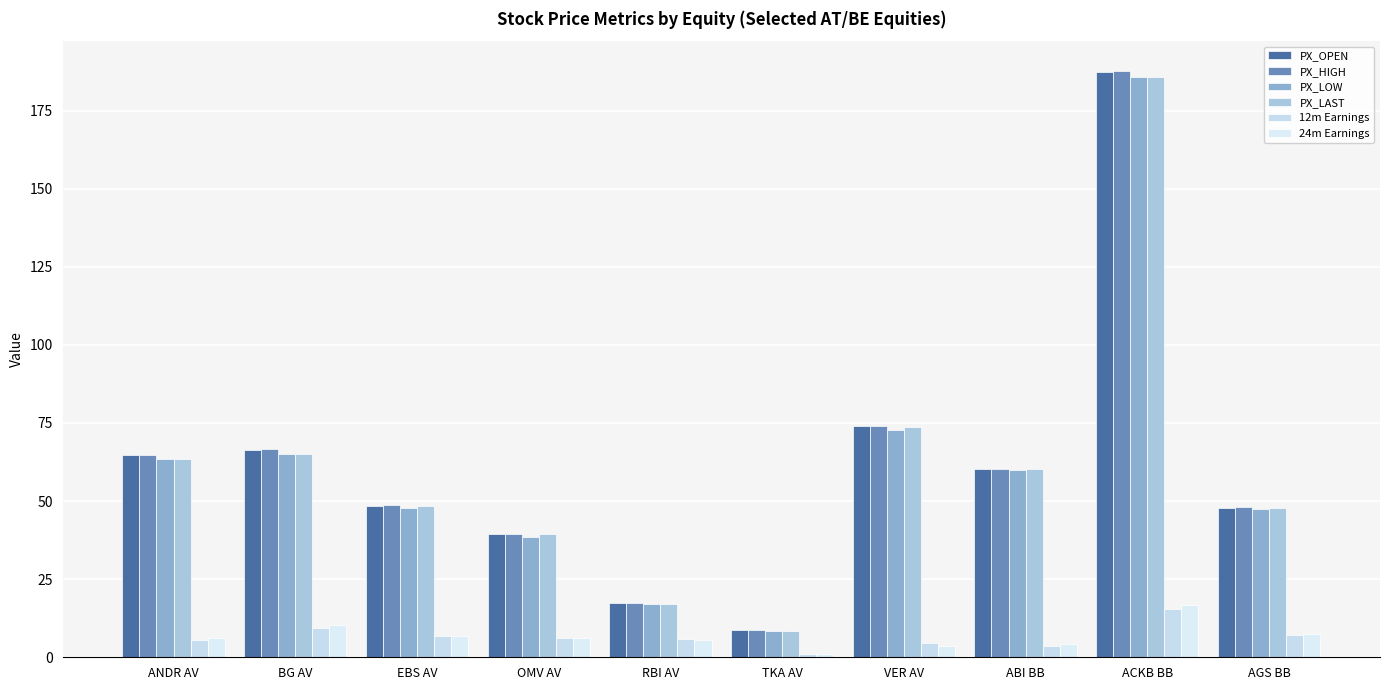

Are the bars grouped side by side (vs. stacked)?

Yes